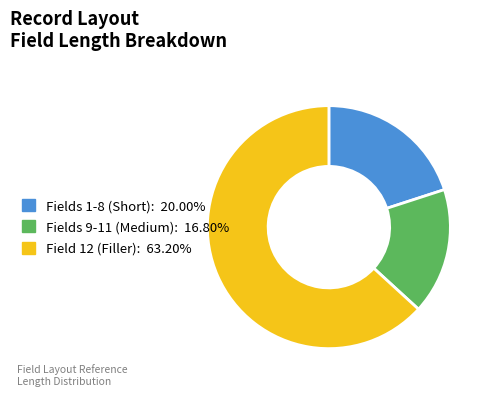

Does any single category account for the majority?

Yes